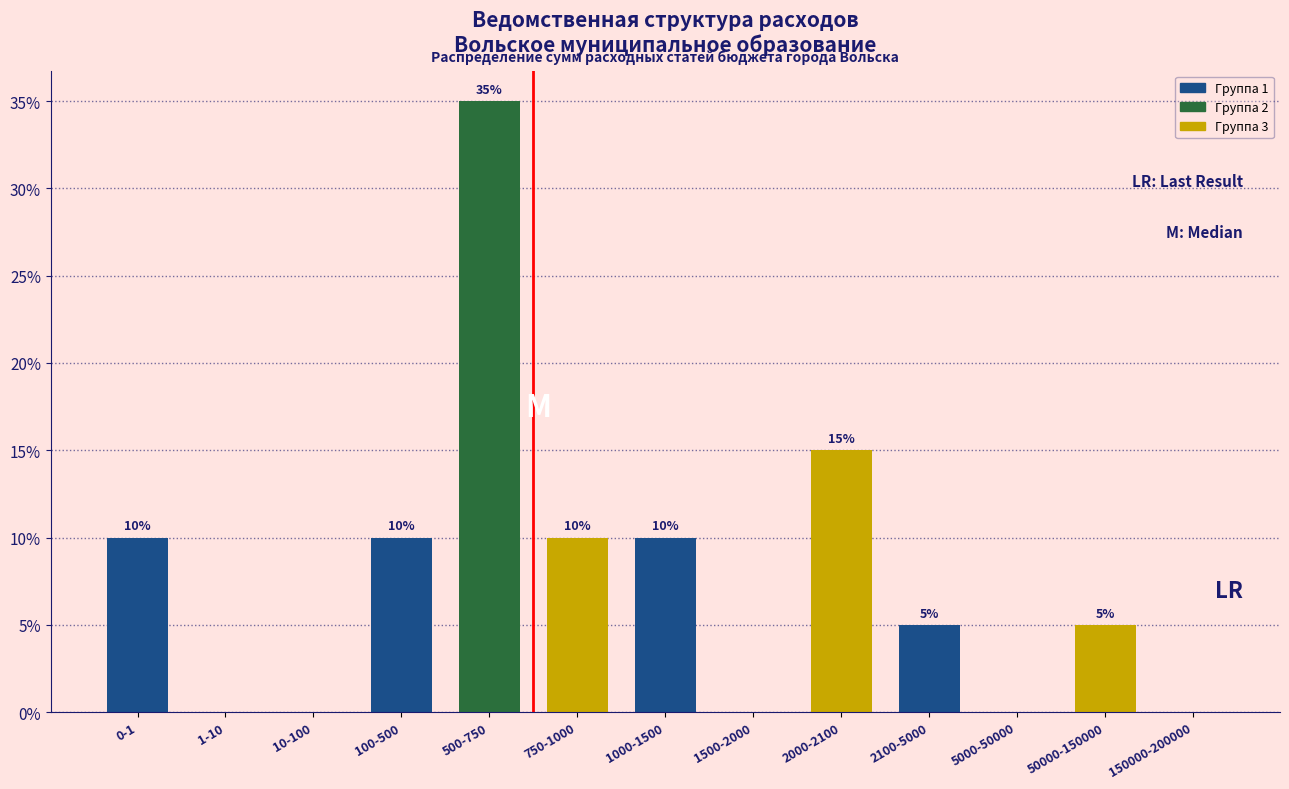

Reading left to right, extract all data points from this chart.

0-1=10	1-10=0	10-100=0	100-500=10	500-750=35	750-1000=10	1000-1500=10	1500-2000=0	2000-2100=15	2100-5000=5	5000-50000=0	50000-150000=5	150000-200000=0